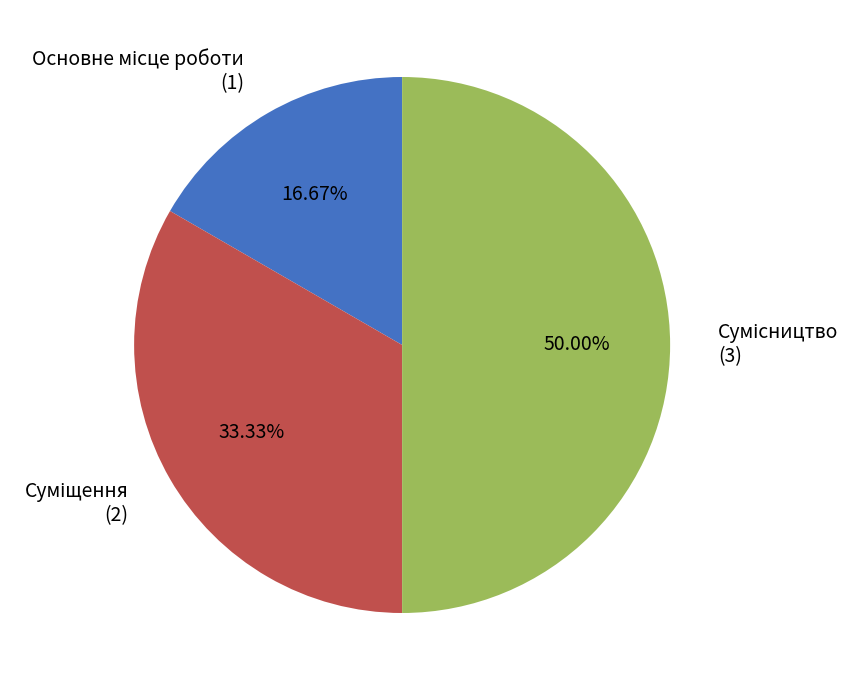

How many segments does this pie chart have?

3